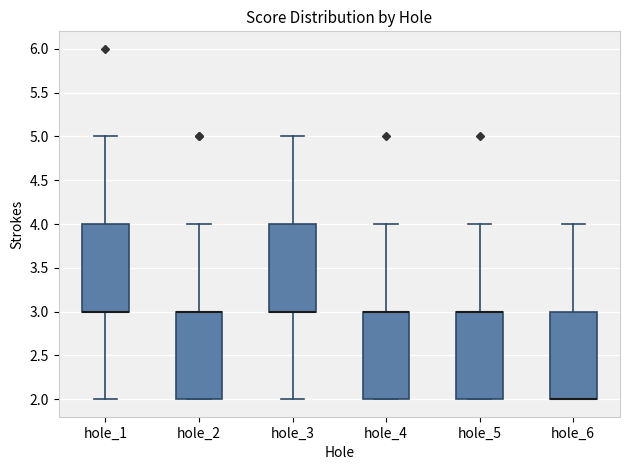

Reading left to right, read every box against the y-axis: the position of its median line, the range the box covers, and the ends of its whiskers. The values are not printed on the chart, so give them approximately, as read against the axis.

hole_1: median 3 (drawn on the box's lower edge), box 3 to 4, whiskers 2 to 5
hole_2: median 3 (drawn on the box's upper edge), box 2 to 3, whiskers 2 to 4
hole_3: median 3 (drawn on the box's lower edge), box 3 to 4, whiskers 2 to 5
hole_4: median 3 (drawn on the box's upper edge), box 2 to 3, whiskers 2 to 4
hole_5: median 3 (drawn on the box's upper edge), box 2 to 3, whiskers 2 to 4
hole_6: median 2 (drawn on the box's lower edge), box 2 to 3, whiskers 2 to 4